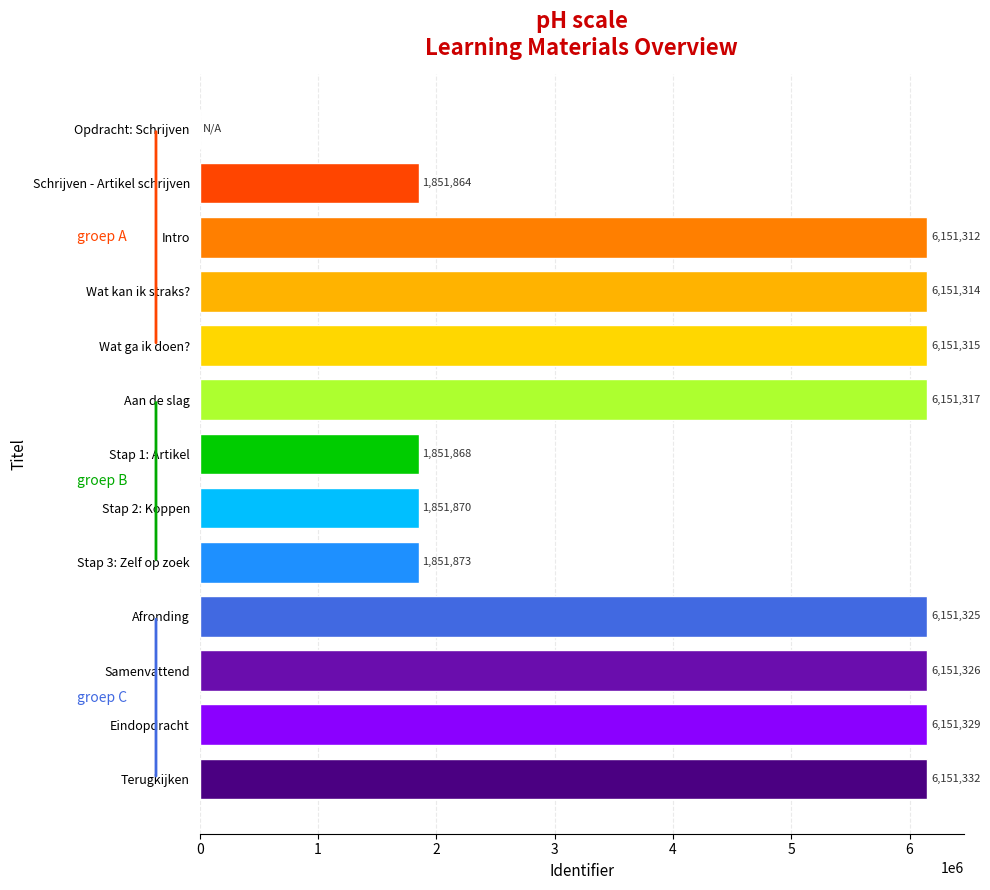

Reading top to bottom, extract all data points from this chart.

Opdracht: Schrijven=0	Schrijven - Artikel schrijven=1851864	Intro=6151312	Wat kan ik straks?=6151314	Wat ga ik doen?=6151315	Aan de slag=6151317	Stap 1: Artikel=1851868	Stap 2: Koppen=1851870	Stap 3: Zelf op zoek=1851873	Afronding=6151325	Samenvattend=6151326	Eindopdracht=6151329	Terugkijken=6151332